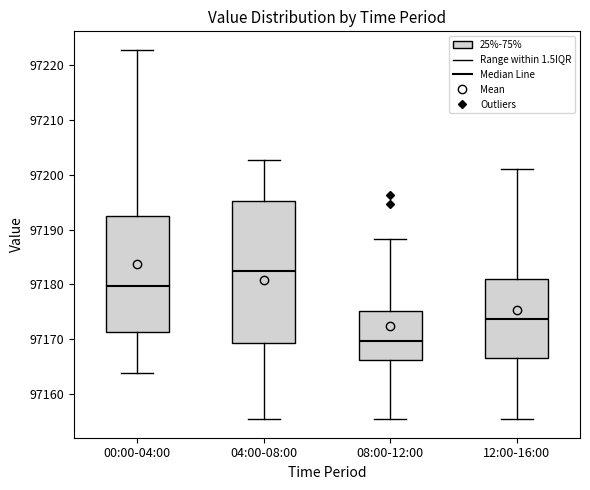

Which box has the highest median line?

04:00-08:00